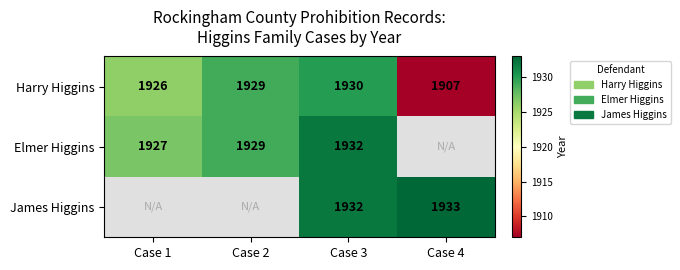

Between Case 1 and Case 2, which is larger?

Case 2